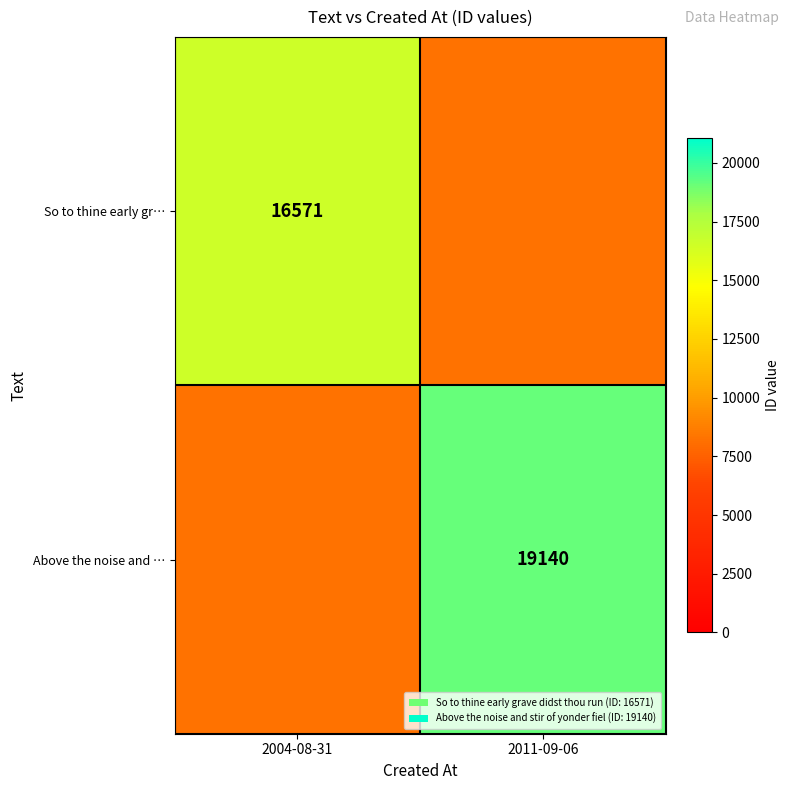

Which has a higher value, 2011-09-06 or 2004-08-31?

2004-08-31